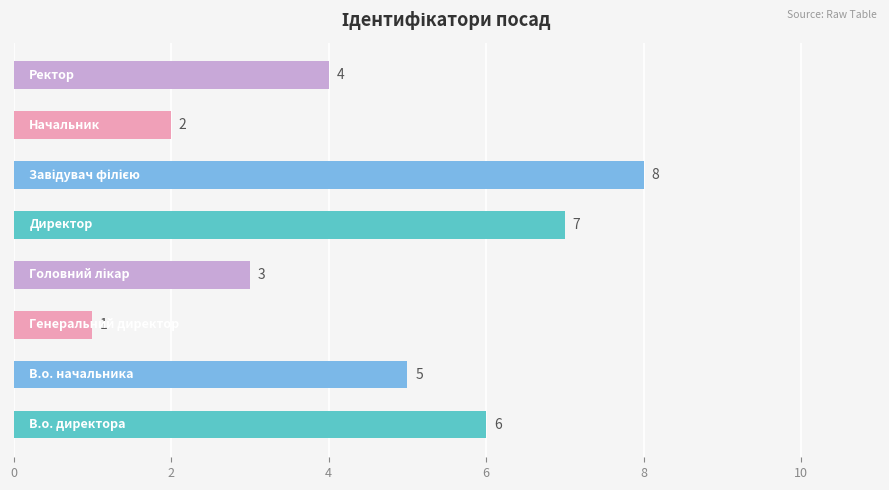

How many data points does each series have?

8